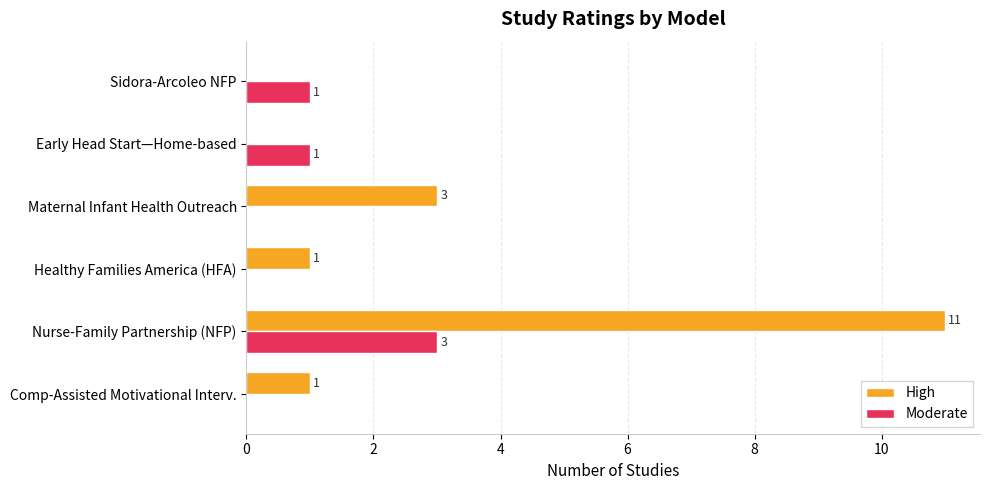

At which label is High closest to 5?

Maternal Infant Health Outreach